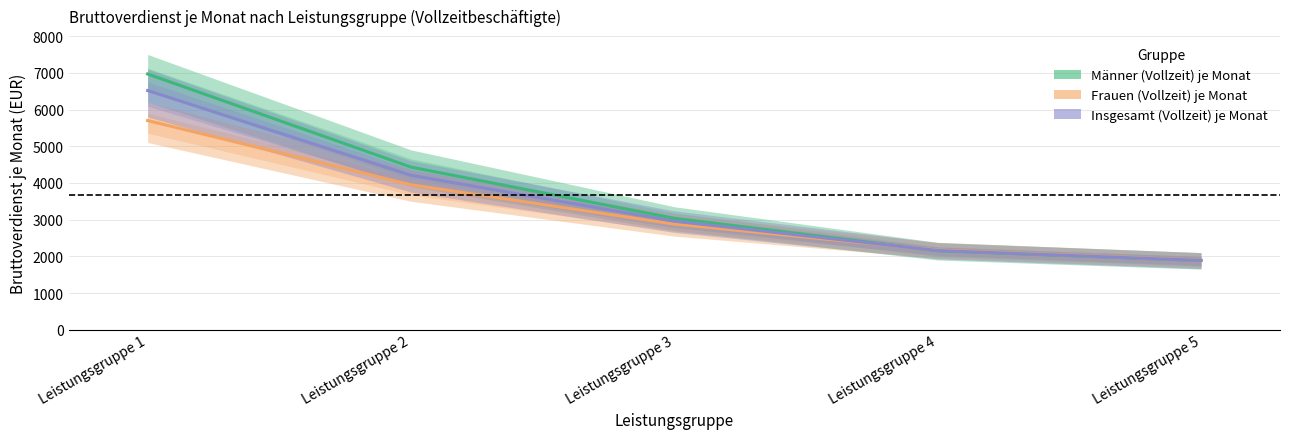

What are all the series names shown in the legend?

Männer (Vollzeit) je Monat, Frauen (Vollzeit) je Monat, Insgesamt (Vollzeit) je Monat